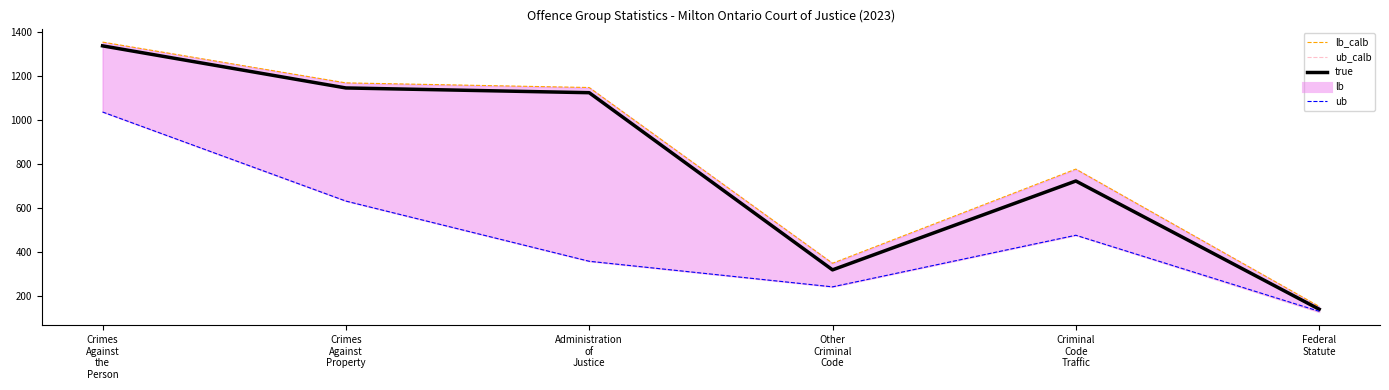

Which category has the lowest value across all series?

Federal
Statute